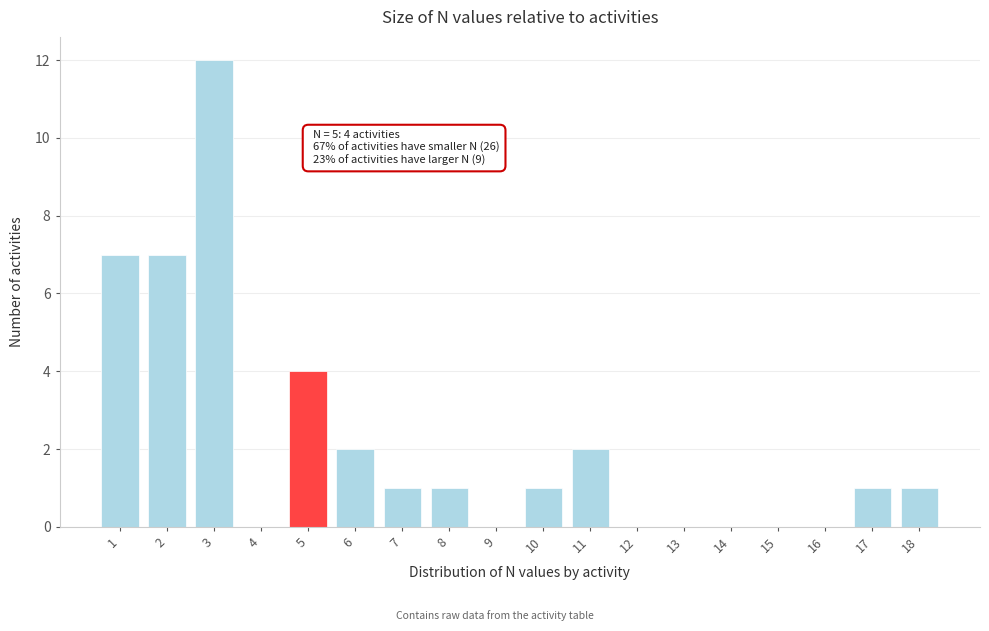

Reading right to left, what are all the values shown in this chart?

18=1	17=1	16=0	15=0	14=0	13=0	12=0	11=2	10=1	9=0	8=1	7=1	6=2	5=4	4=0	3=12	2=7	1=7